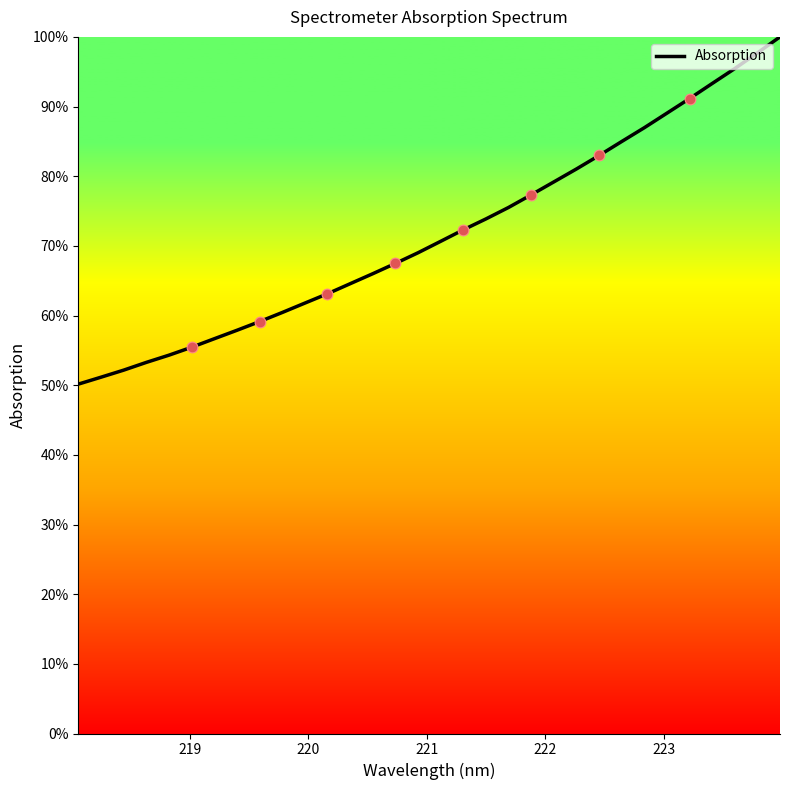

What is the difference between the maximum and minimum values?

49.8